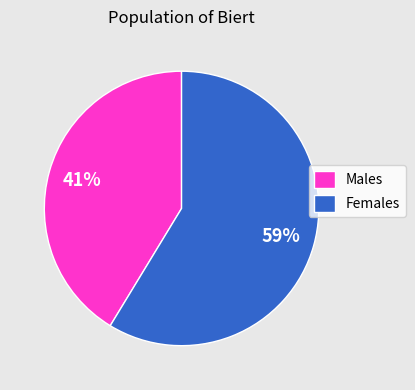

Approximately how many times larger is the value at Males compared to Females?

0.7